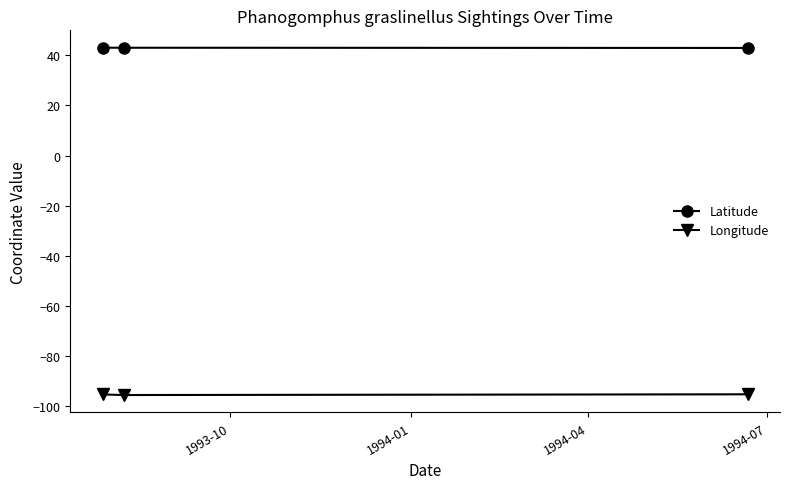

Rank the series by their average value, from lowest to highest.

Longitude, Latitude